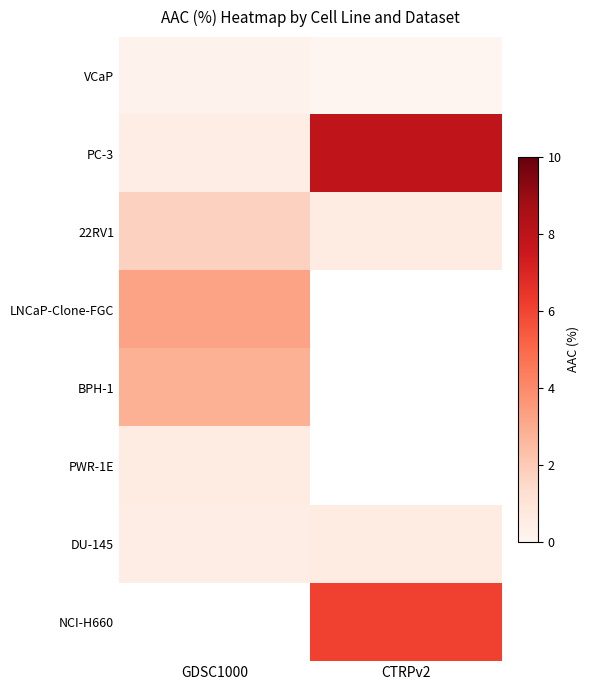

Is it true that 22RV1 equals 0.9 at CTRPv2?

False